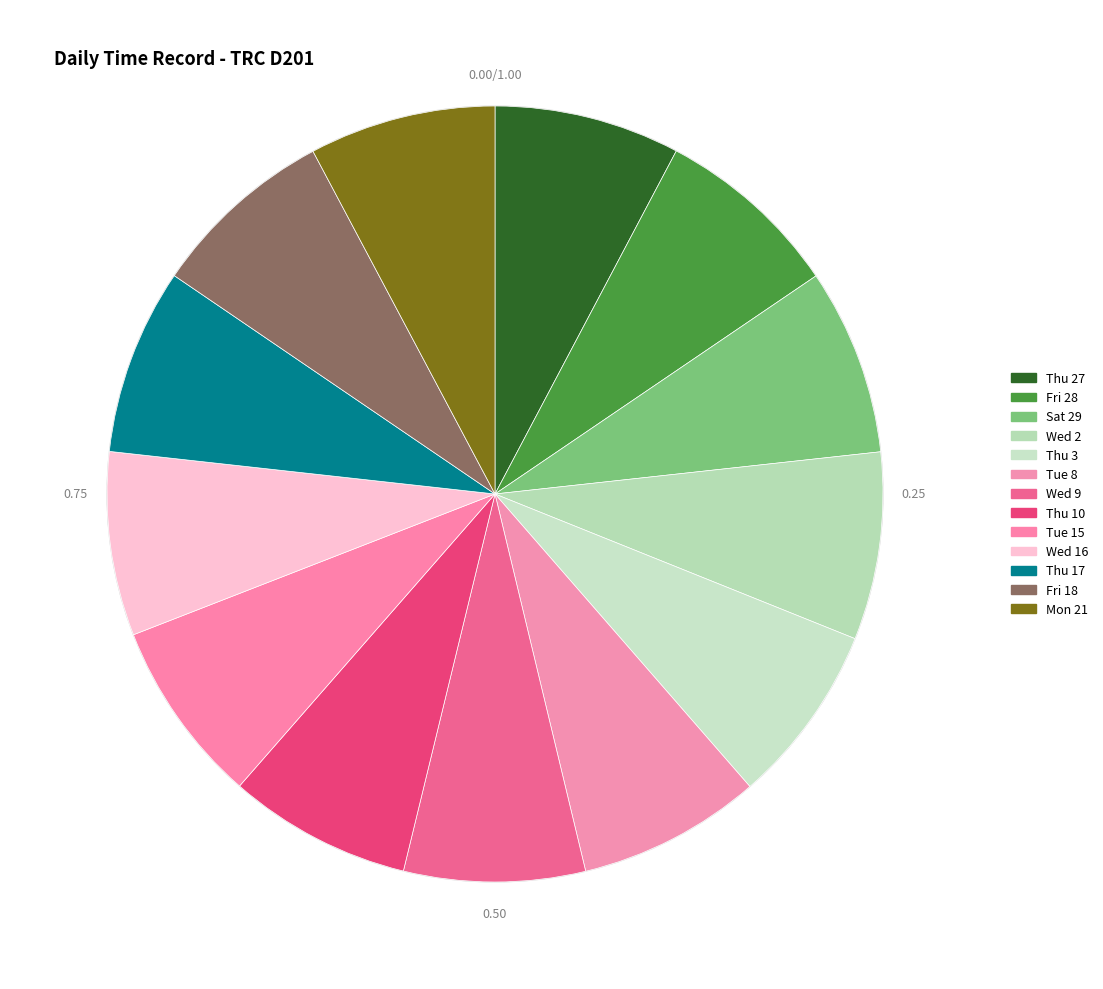

What percentage is the Wed 9 slice, to the nearest percent?

8%